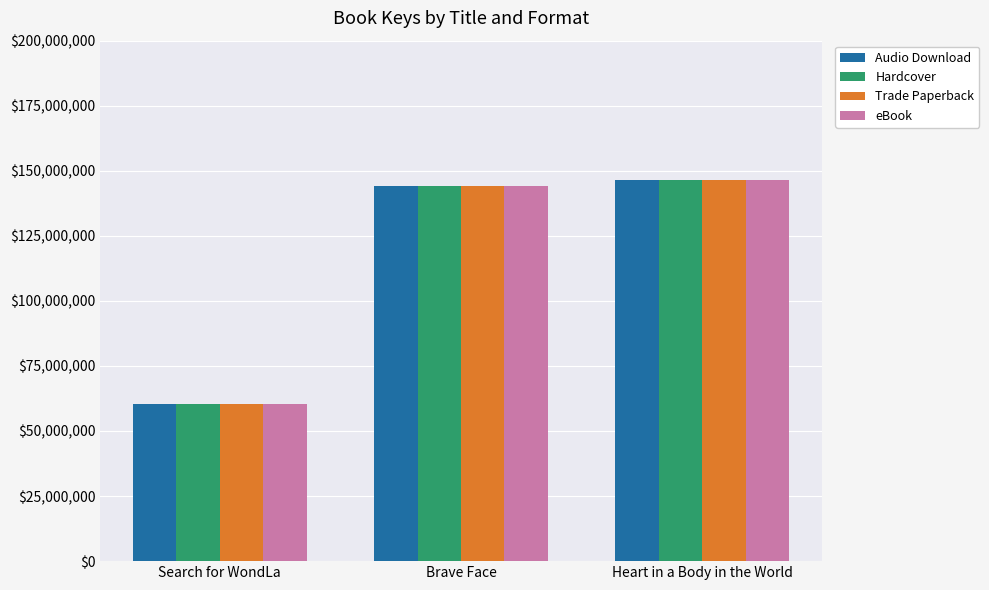

What is the maximum value for Trade Paperback?

146399216